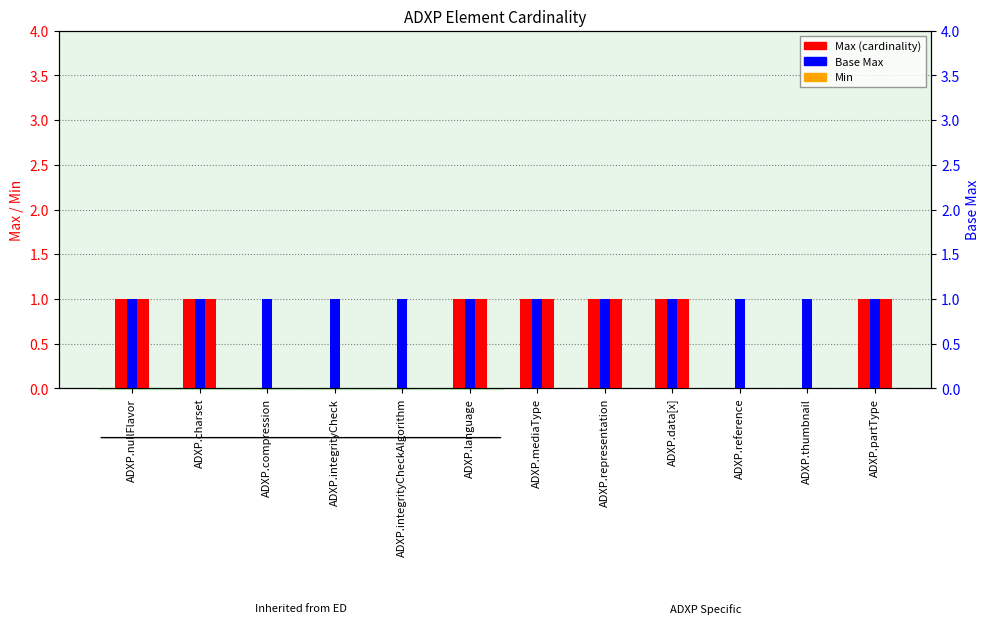

Reading left to right, what are all the values shown in this chart?

Max: 1	1	0	0	0	1	1	1	1	0	0	1
Base Max: 1	1	1	1	1	1	1	1	1	1	1	1
Min: 0	0	0	0	0	0	0	0	0	0	0	0